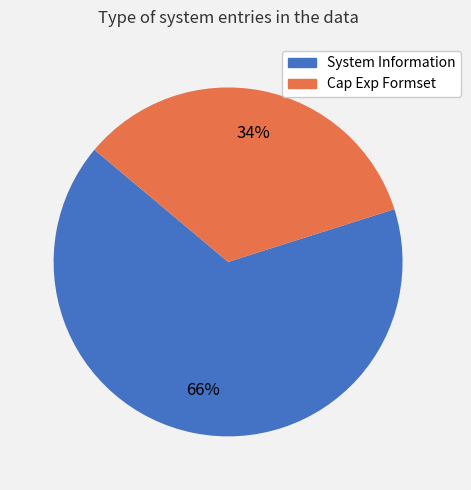

Count the number of slices in the pie.

2